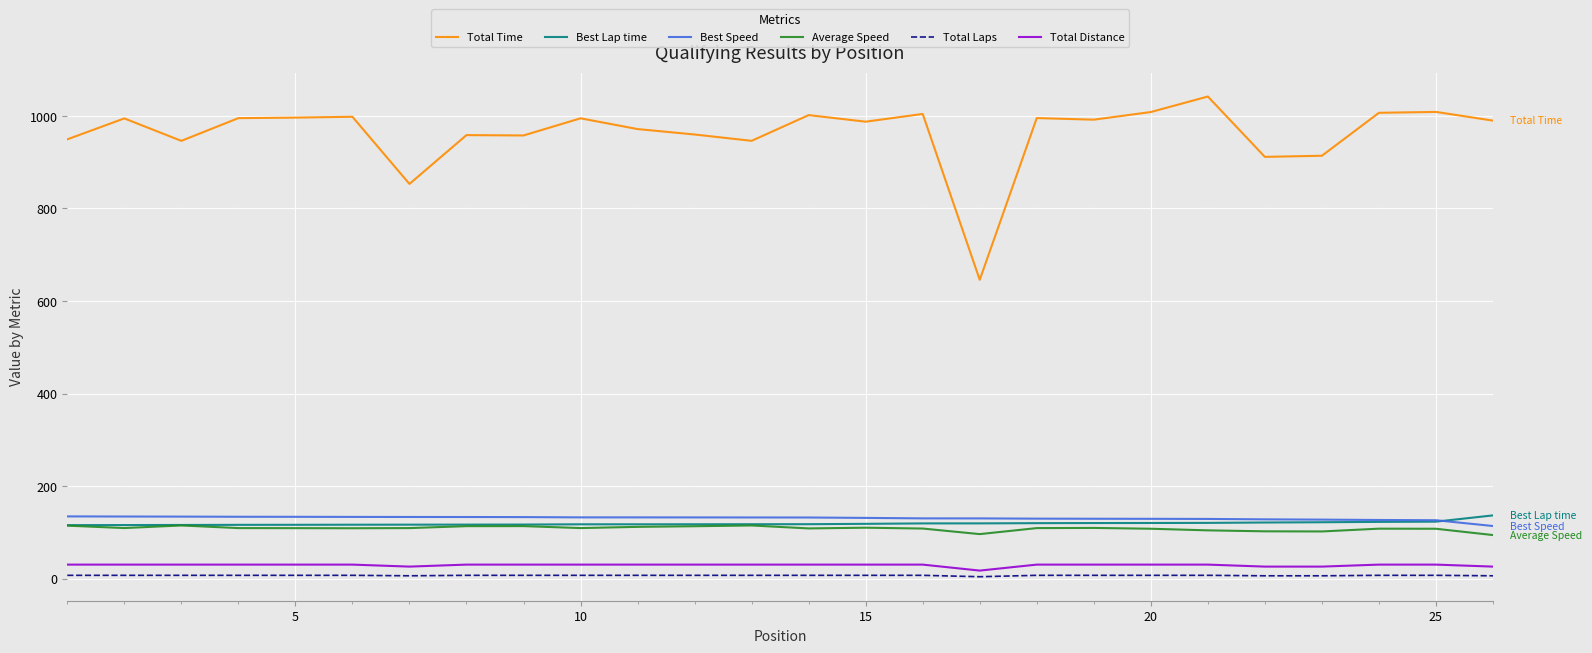

Which series has the largest range (max minus min)?

Total Time